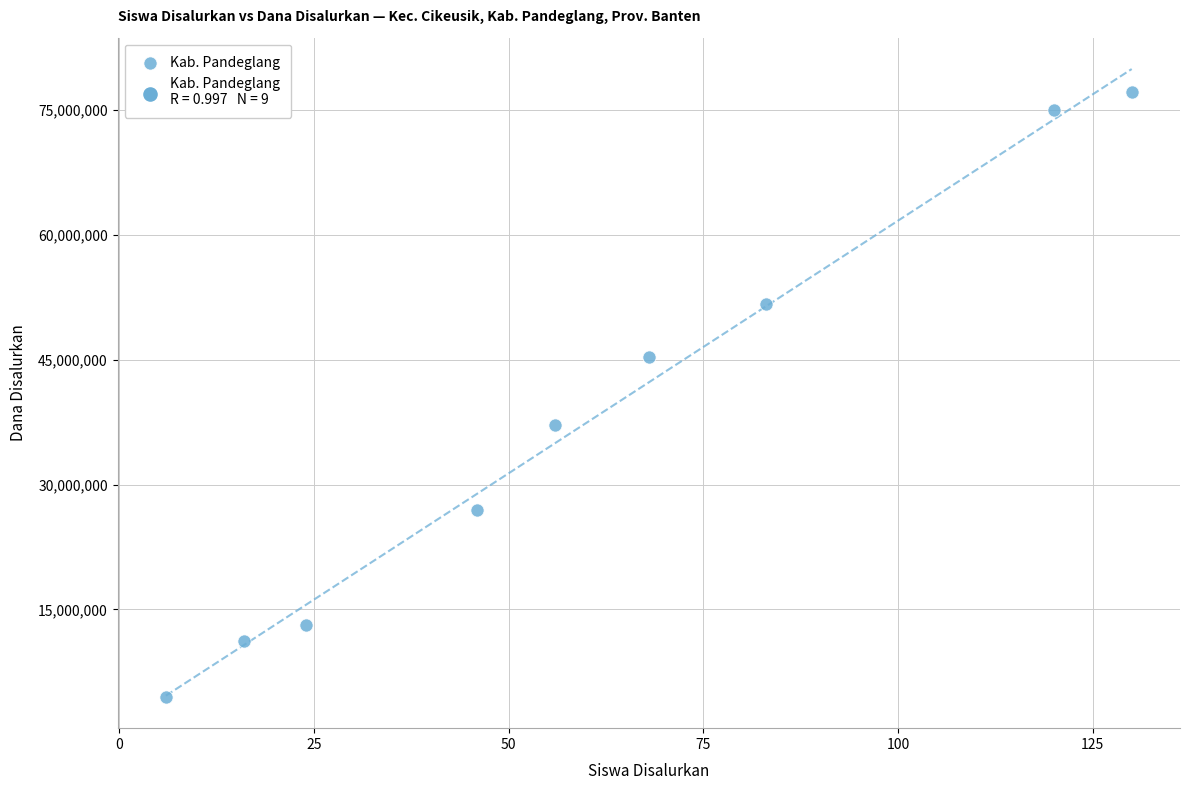

What is the average Y value?

38041667